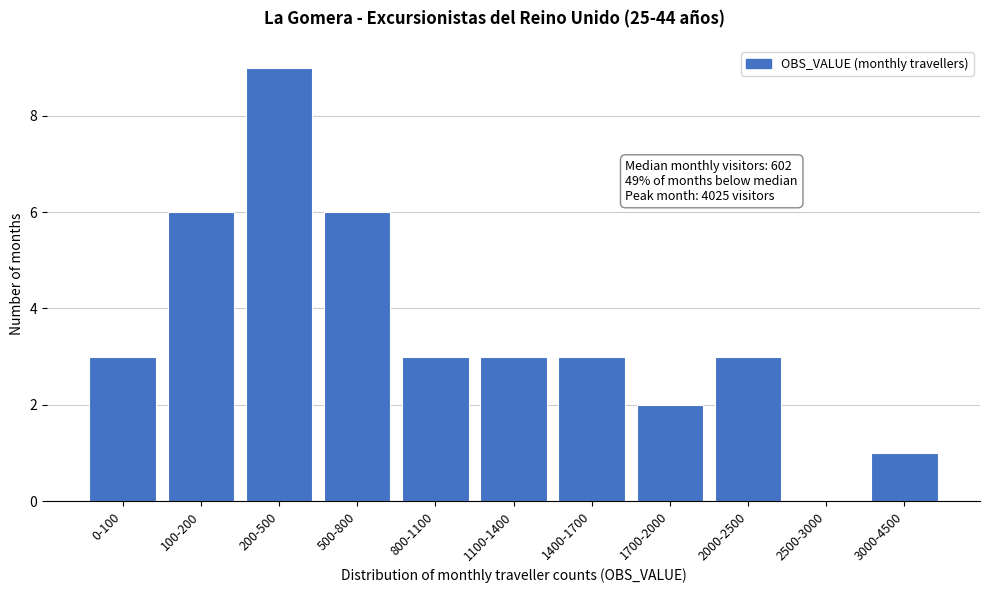

Reading right to left, extract all data points from this chart.

3000-4500=1	2500-3000=0	2000-2500=3	1700-2000=2	1400-1700=3	1100-1400=3	800-1100=3	500-800=6	200-500=9	100-200=6	0-100=3